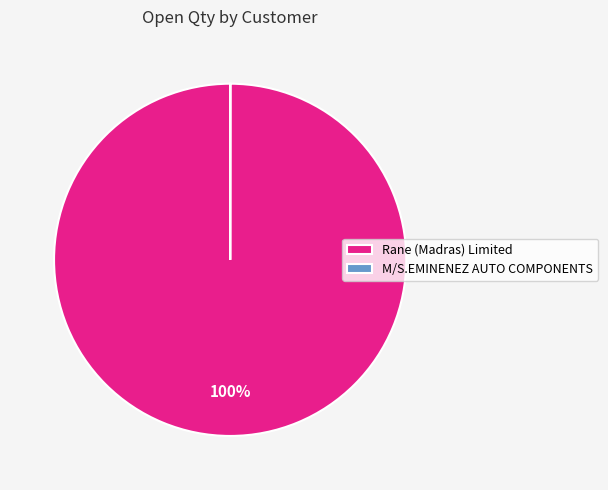

Which category has the biggest portion of the pie?

Rane (Madras) Limited